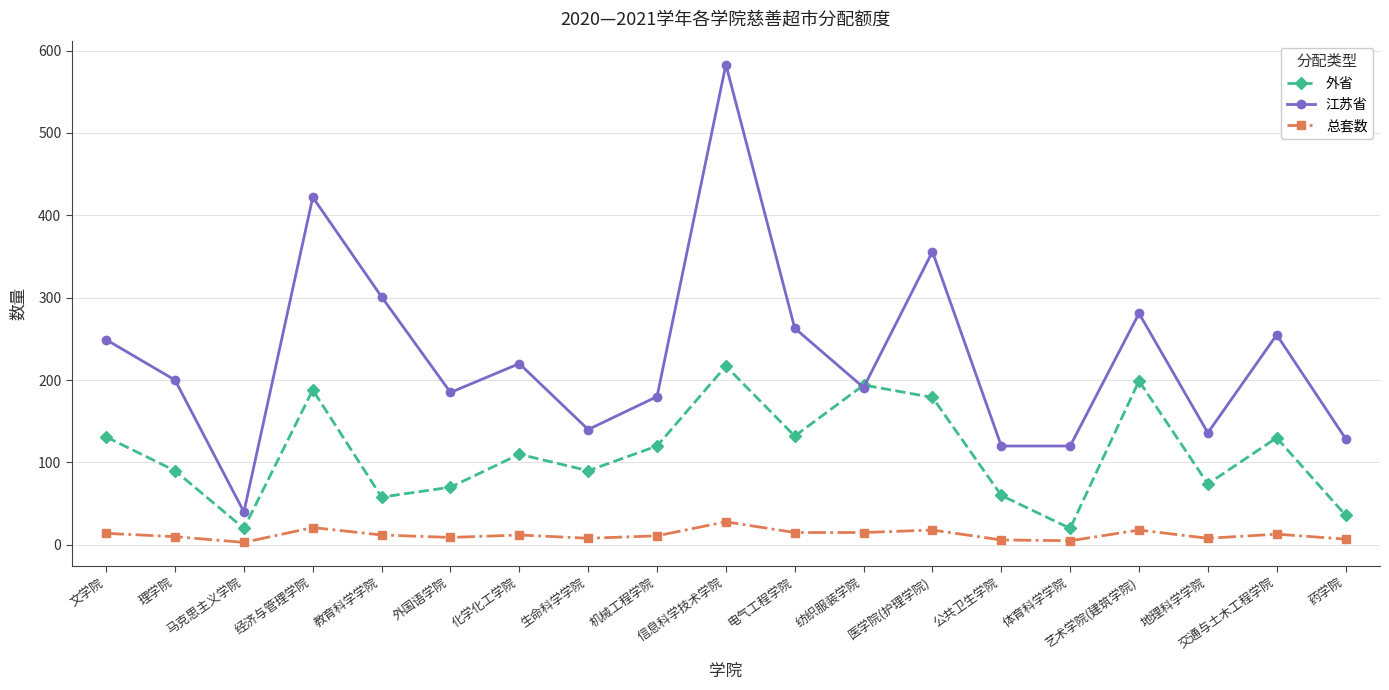

What is the minimum value for 外省?

20